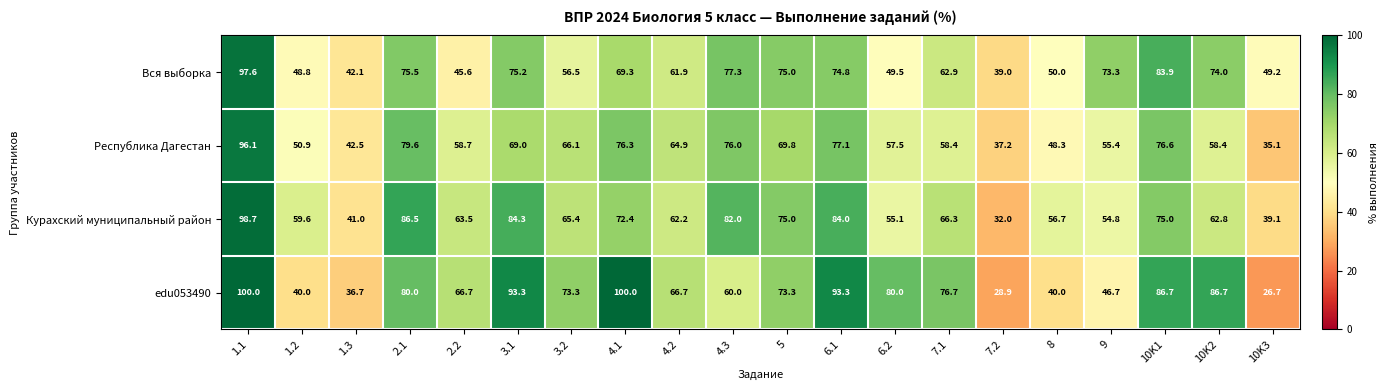

At 3.2, list the series in order from smallest to largest.

Вся выборка, Курахский муниципальный район, Республика Дагестан, edu053490